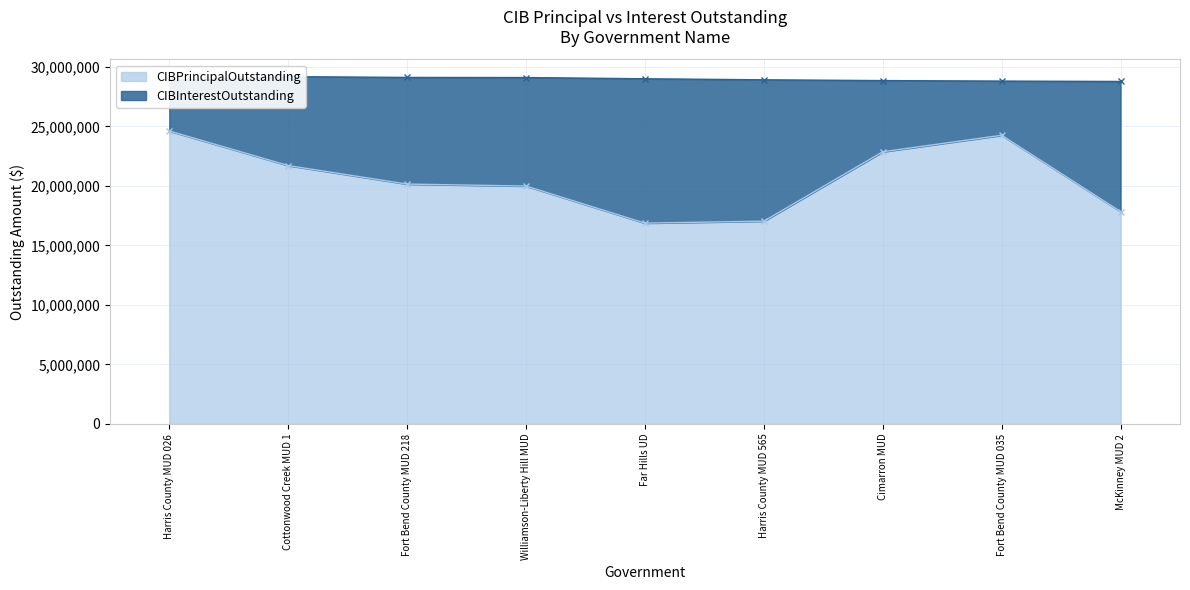

How many points are higher than both their immediate neighbors (excluding endpoints)?

1